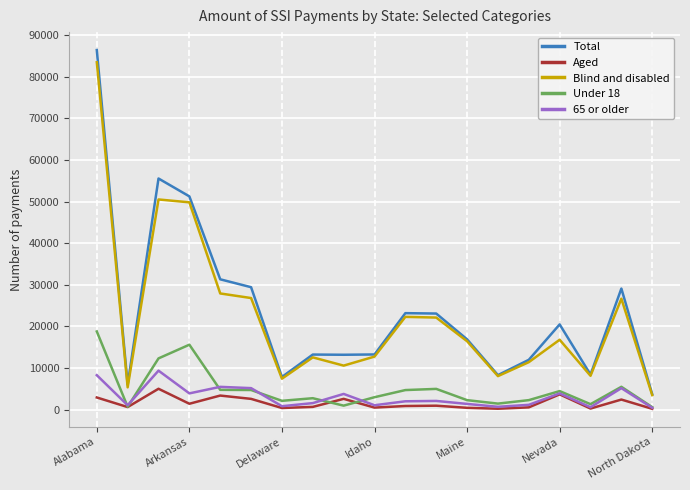

Which series has the widest spread of values?

Total